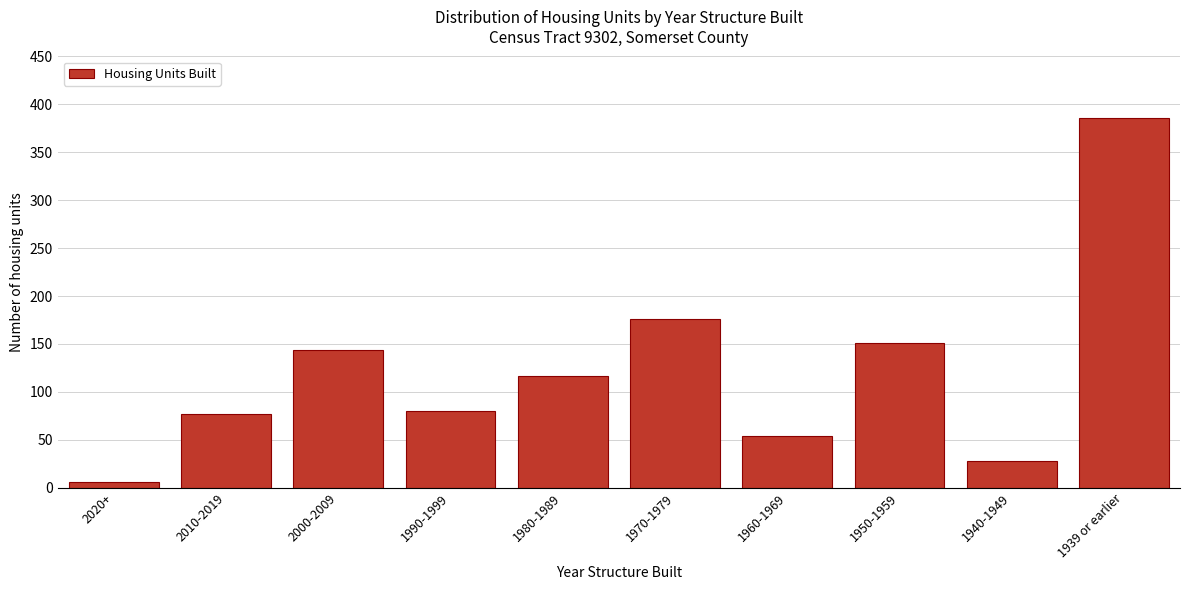

Reading left to right, what are all the values shown in this chart?

6	77	144	80	116	176	54	151	28	386